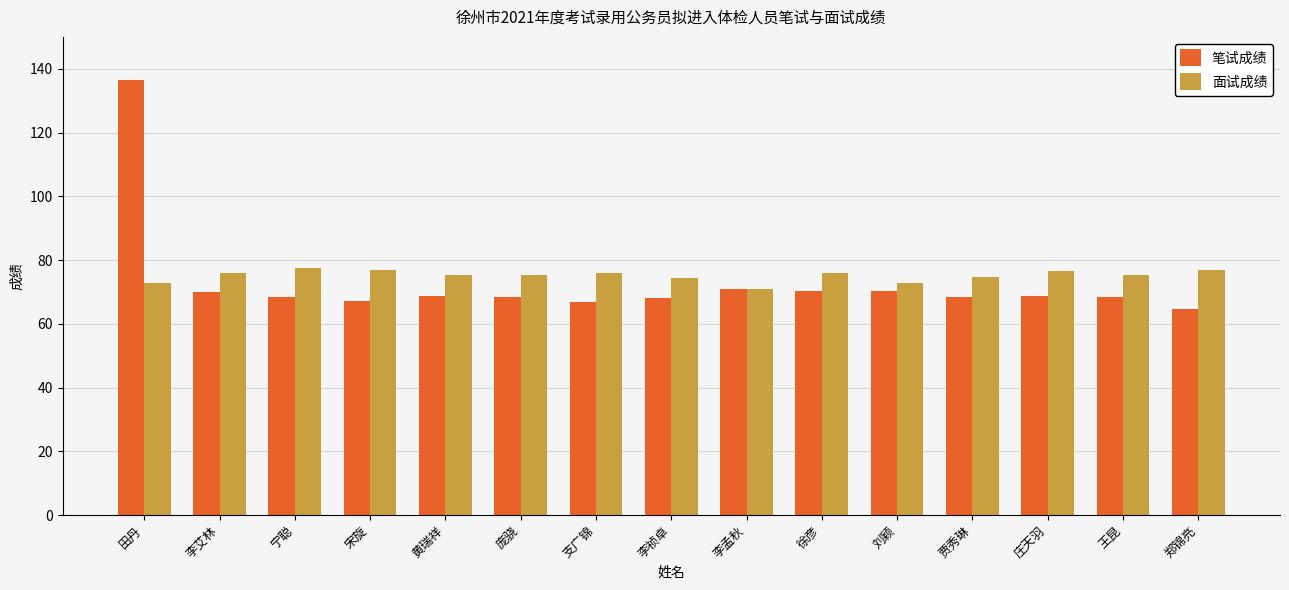

Which category has the highest value across all series?

田丹